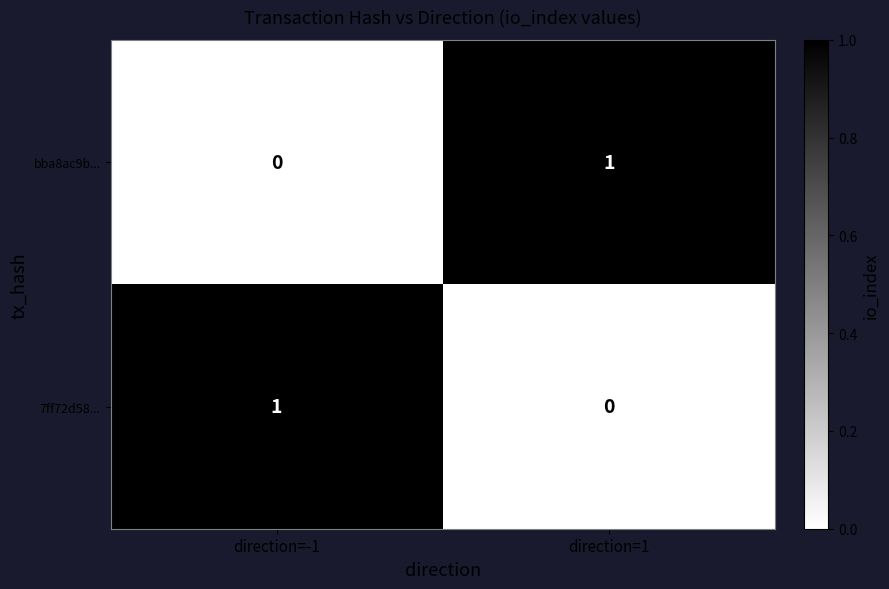

Which category has the highest value in the bba8ac9b... series?

direction=1